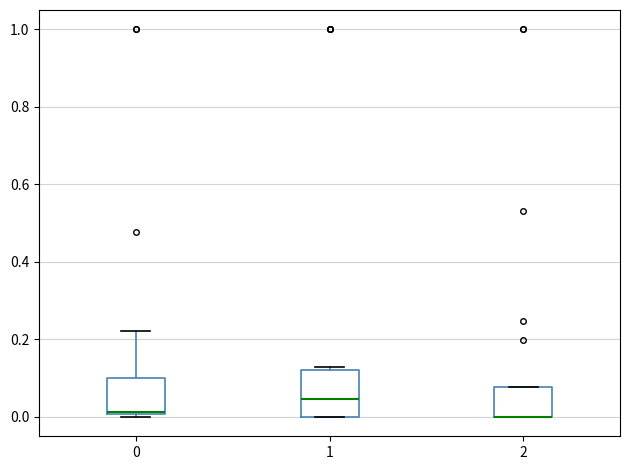

Where is the lower edge of the box at x = 0 on the y-axis? The values are not printed on the chart, so give them approximately, as read against the axis.

0.00